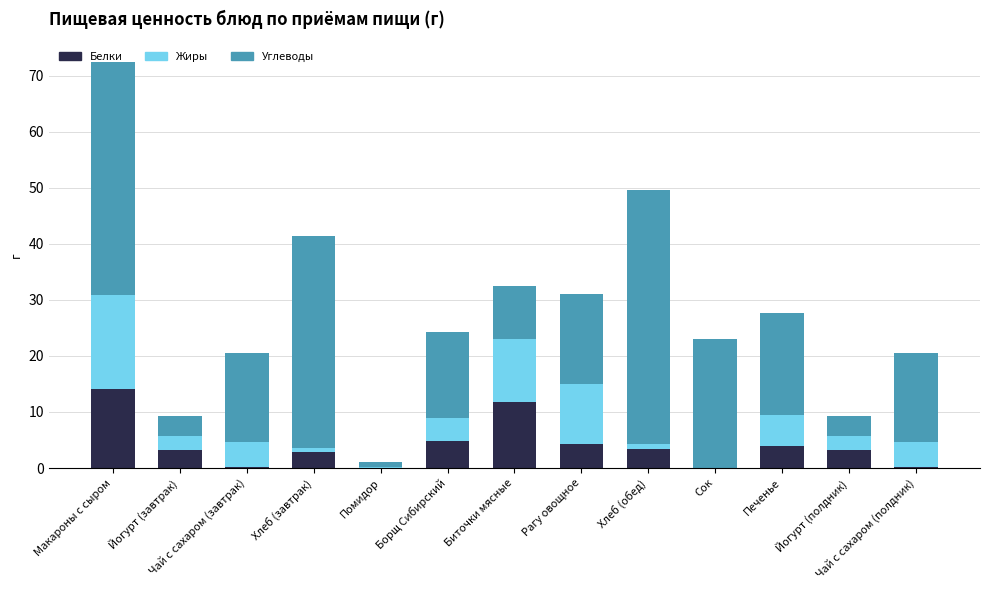

What is the highest value of the Белки series?

14.1